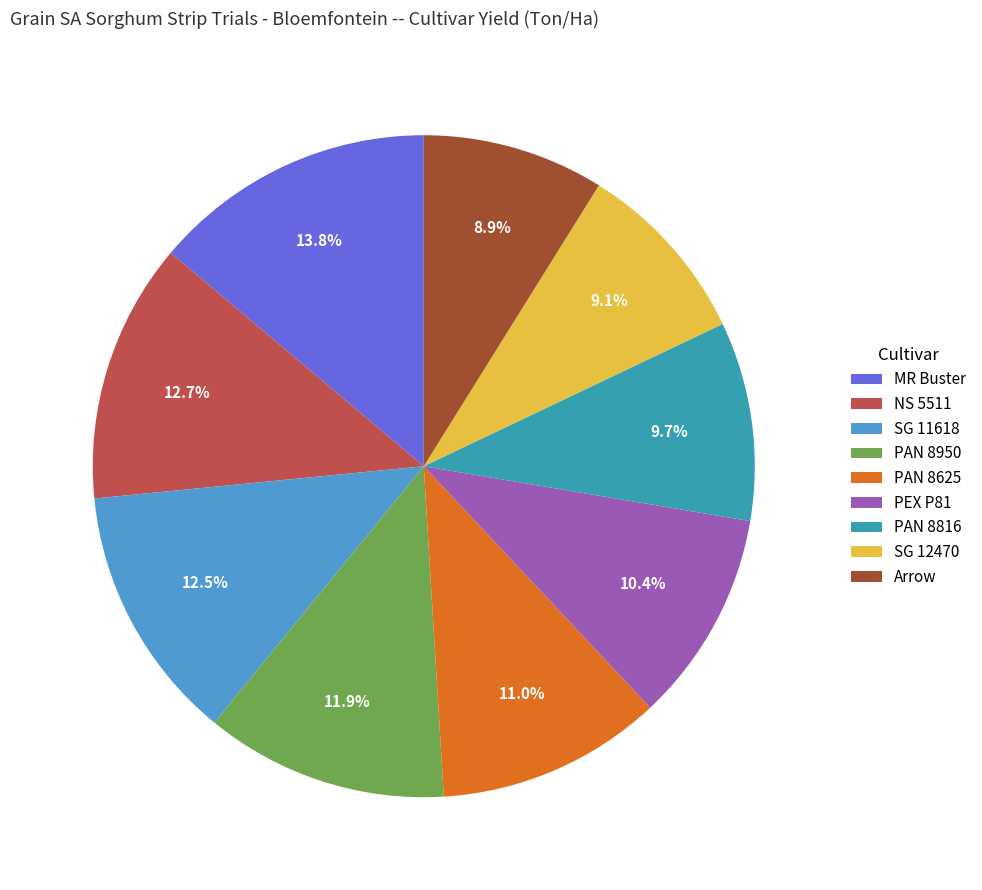

How many segments does this pie chart have?

9